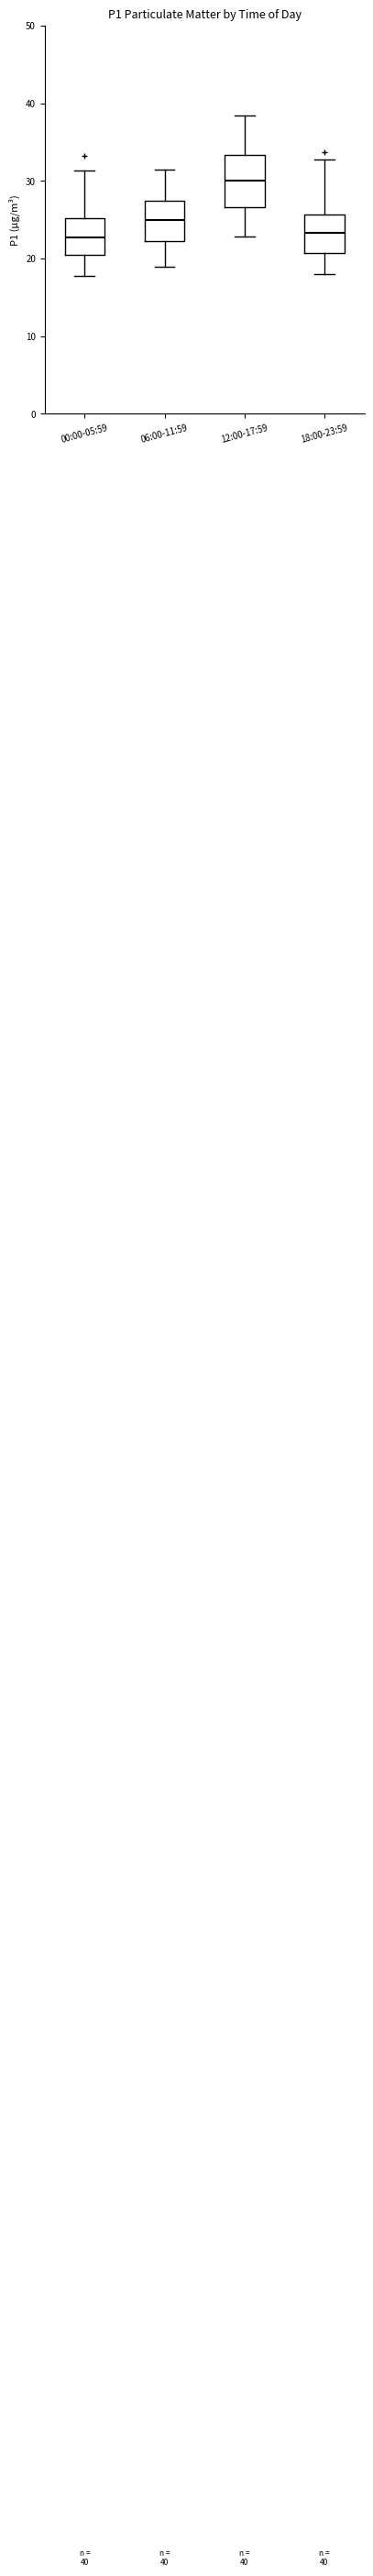

Which box is the tallest, from its lower edge to its upper edge?

12:00-17:59